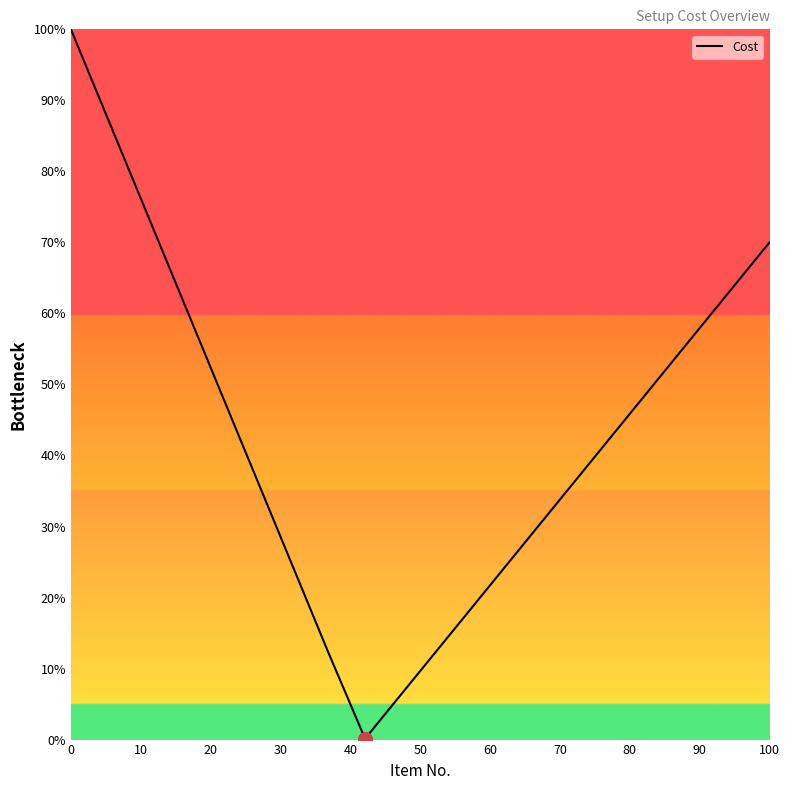

What is the greatest value displayed?

100.0